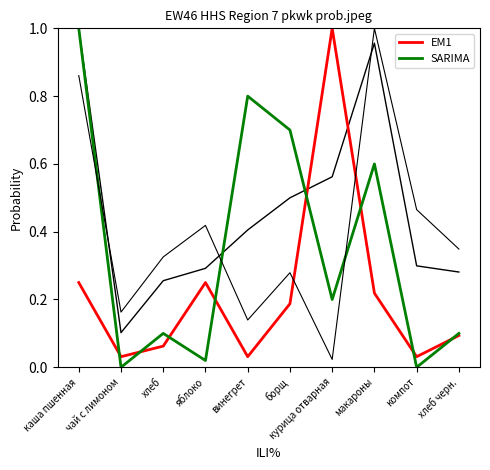

Count the number of data series in this chart.

4